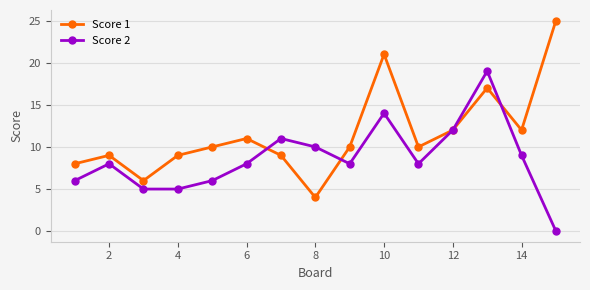

Reading left to right, list all the values displayed in this chart.

Score 1: 8	9	6	9	10	11	9	4	10	21	10	12	17	12	25
Score 2: 6	8	5	5	6	8	11	10	8	14	8	12	19	9	0